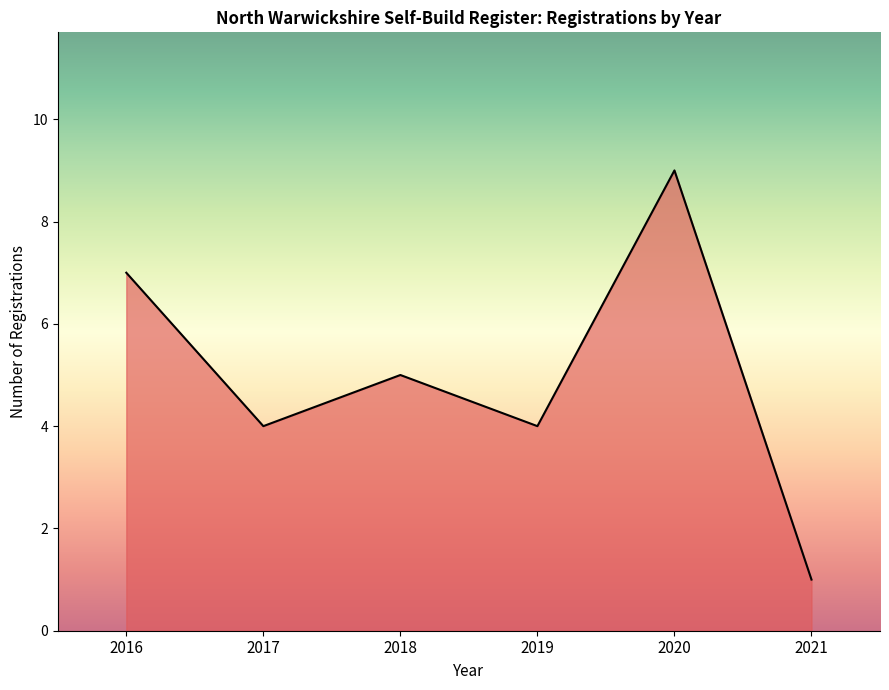

What is the difference between the maximum and second lowest values?

5